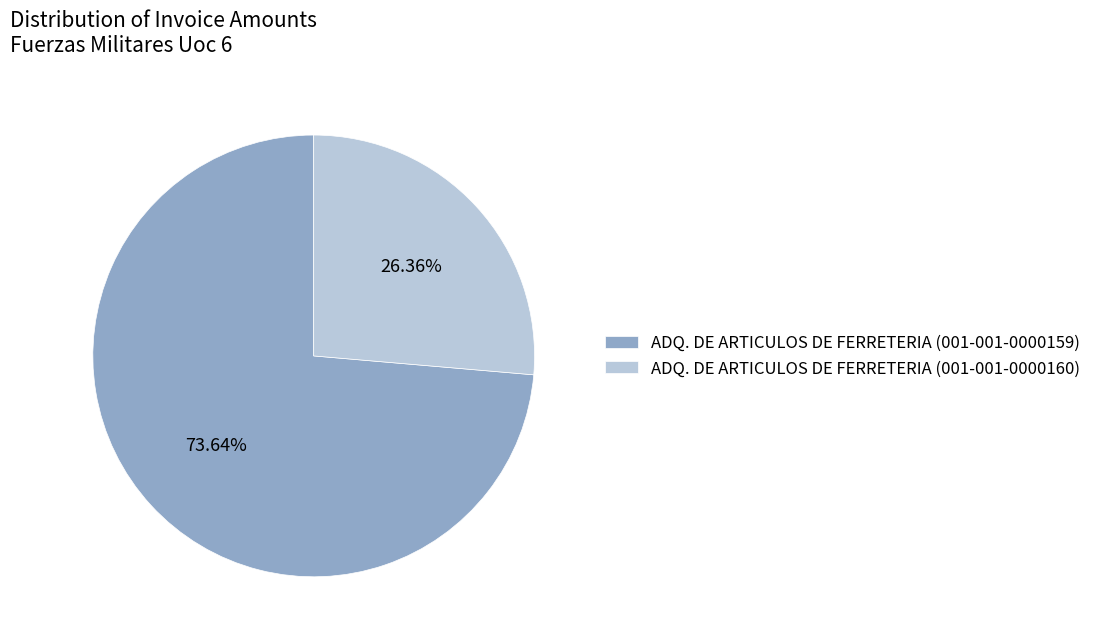

Which category has the biggest portion of the pie?

ADQ. DE ARTICULOS DE FERRETERIA (001-001-0000159)